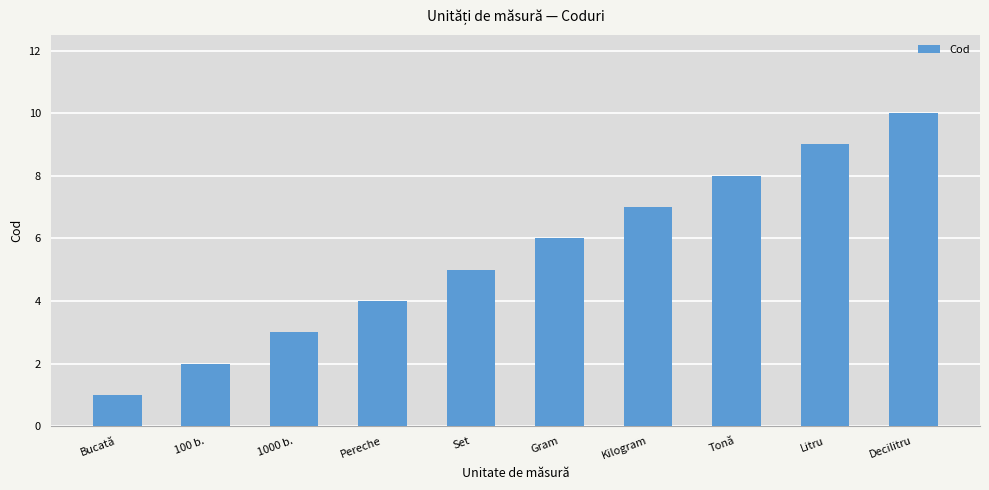

Where is the data nearest to the value 5?

Set